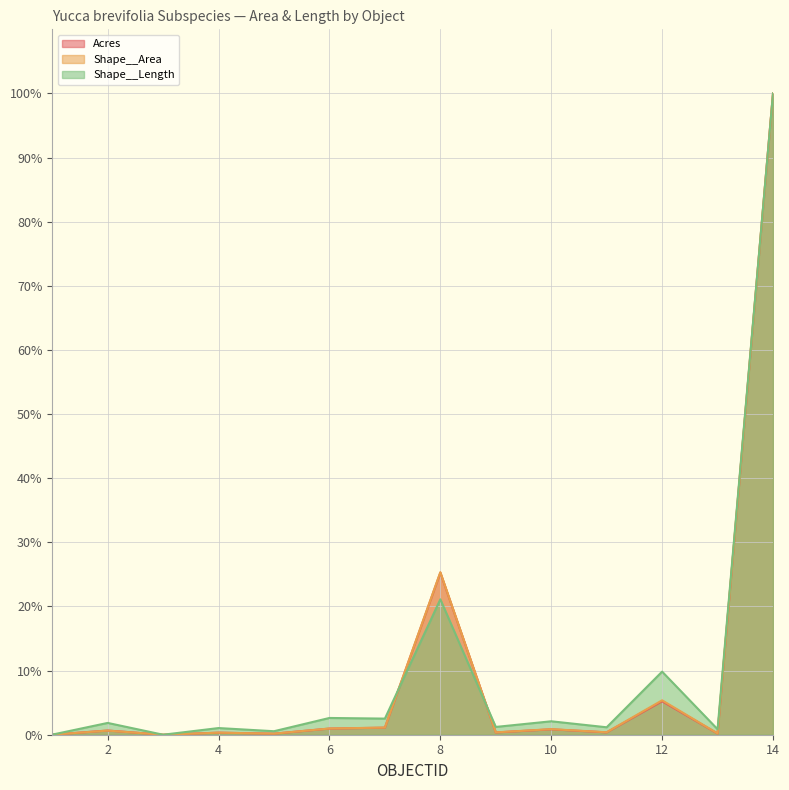

Which series has the largest total across all categories?

Shape__Length